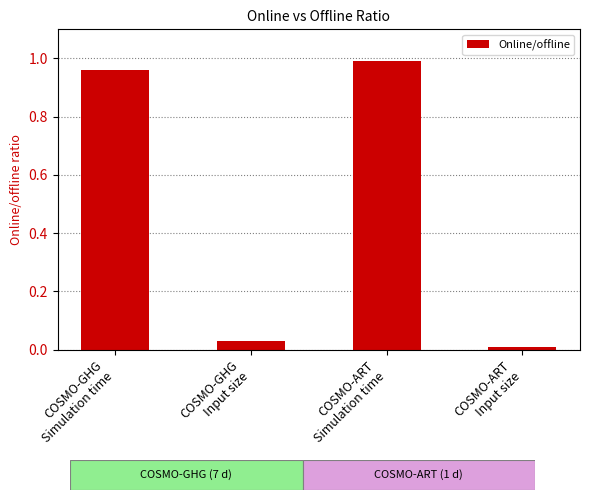

What is the average value?

0.5